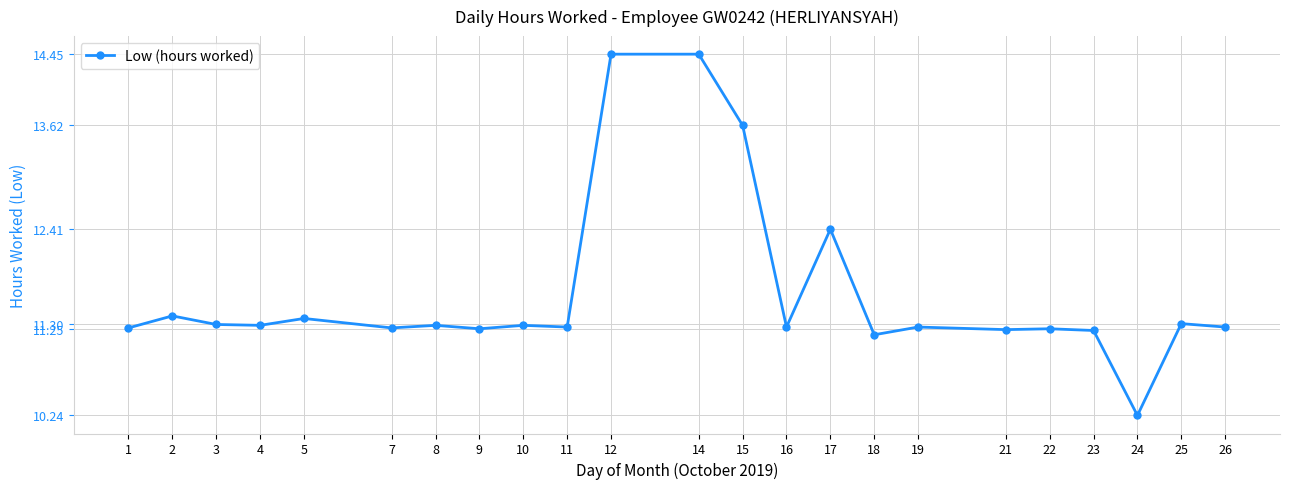

True or false: the data shows 19.6 at 14.

False